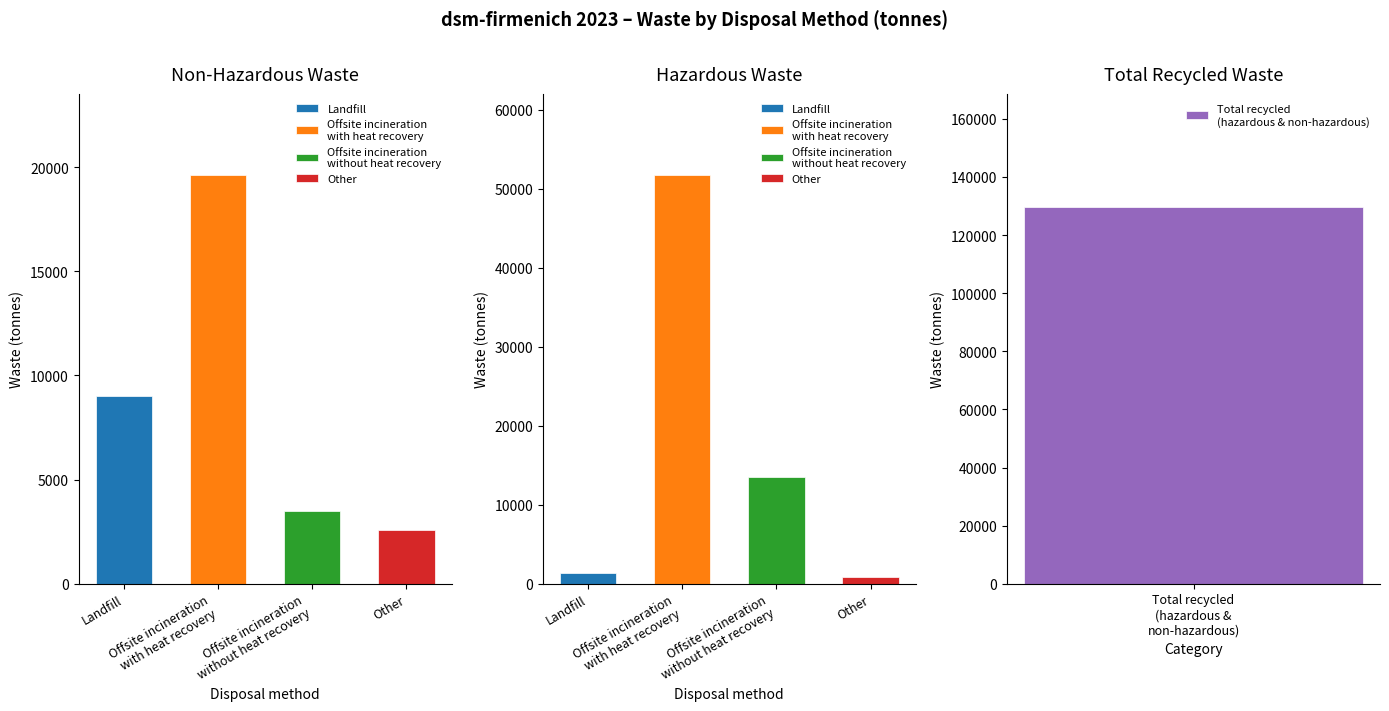

The Non-Hazardous Waste series shows 2600 at Other. True or false?

True